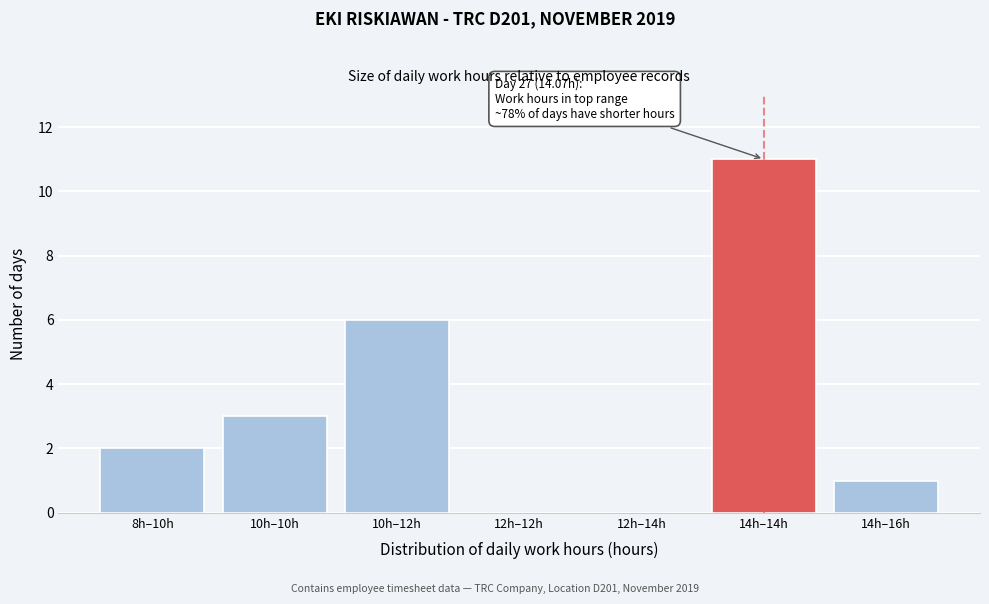

Reading left to right, list all the values displayed in this chart.

8h–10h=2	10h–10h=3	10h–12h=6	12h–12h=0	12h–14h=0	14h–14h=11	14h–16h=1